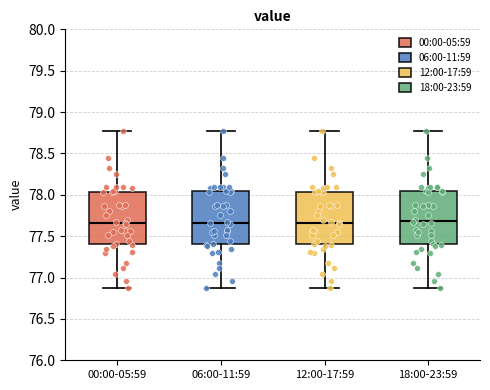

Where does the upper whisker of the box for 06:00-11:59 end on the y-axis? The values are not printed on the chart, so give them approximately, as read against the axis.

78.75